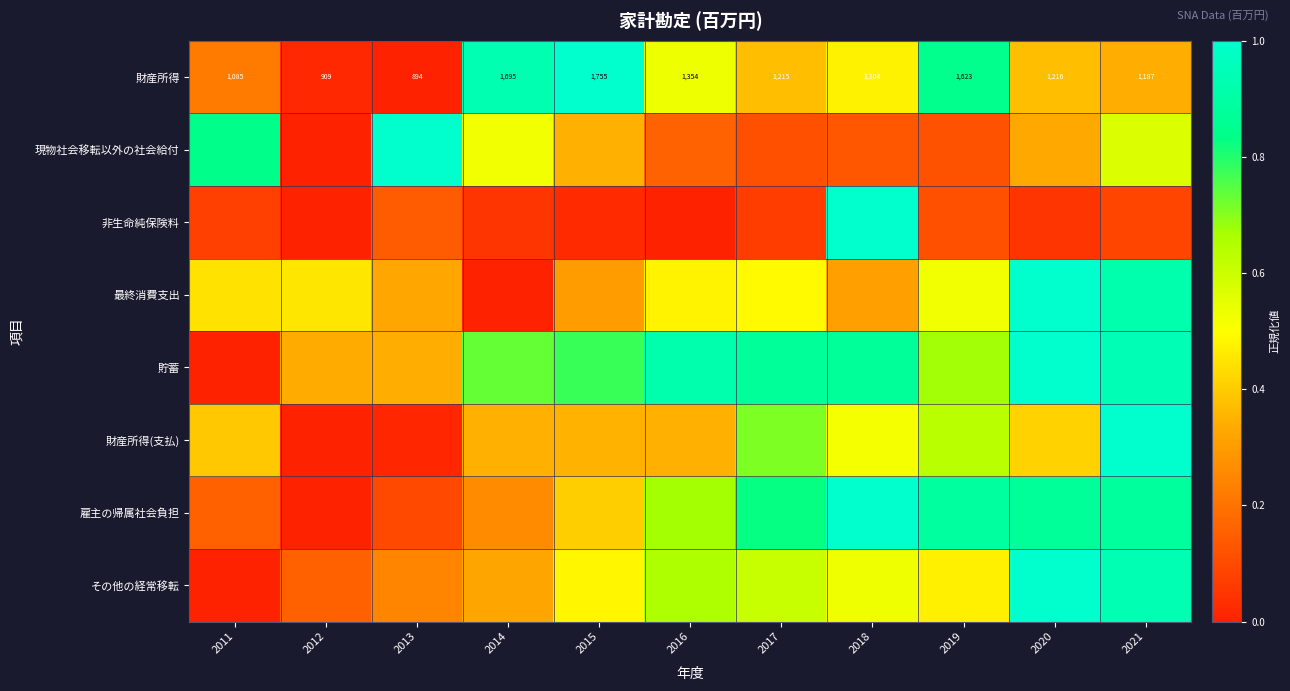

What is the average value of the 雇主の帰属社会負担 series?

0.5